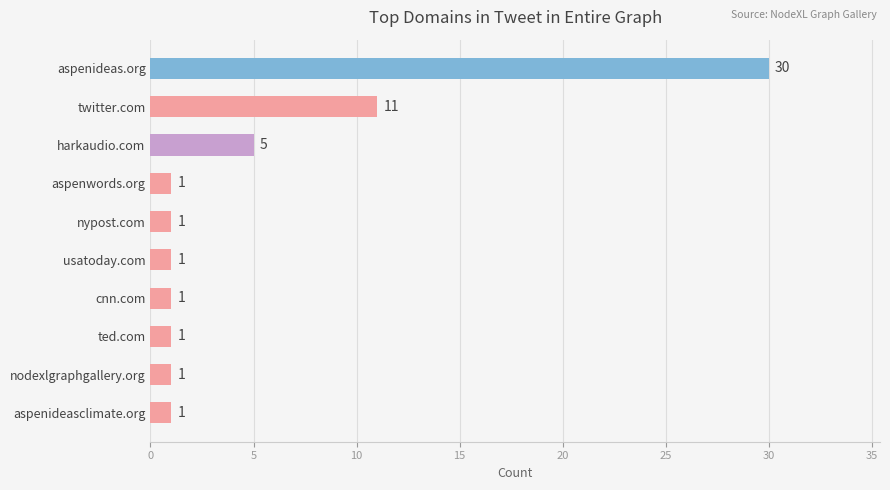

What is the ratio of the value at usatoday.com to the value at nodexlgraphgallery.org?

1.0